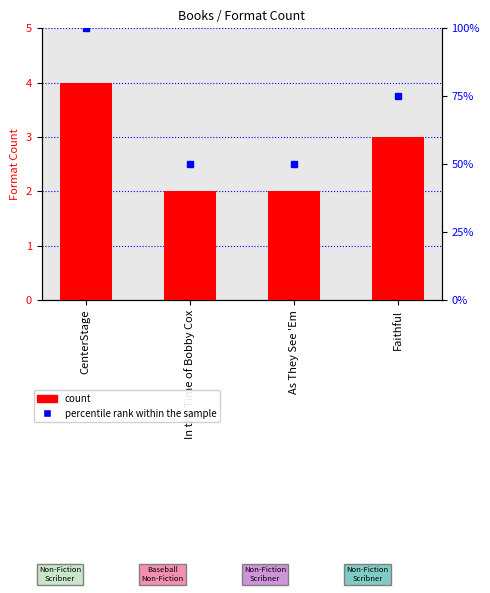

Reading left to right, transcribe all the data shown in this chart.

Format Count: CenterStage=4	In the Time of Bobby Cox=2	As They See 'Em=2	Faithful=3
percentile rank within the sample: CenterStage=100	In the Time of Bobby Cox=50	As They See 'Em=50	Faithful=75